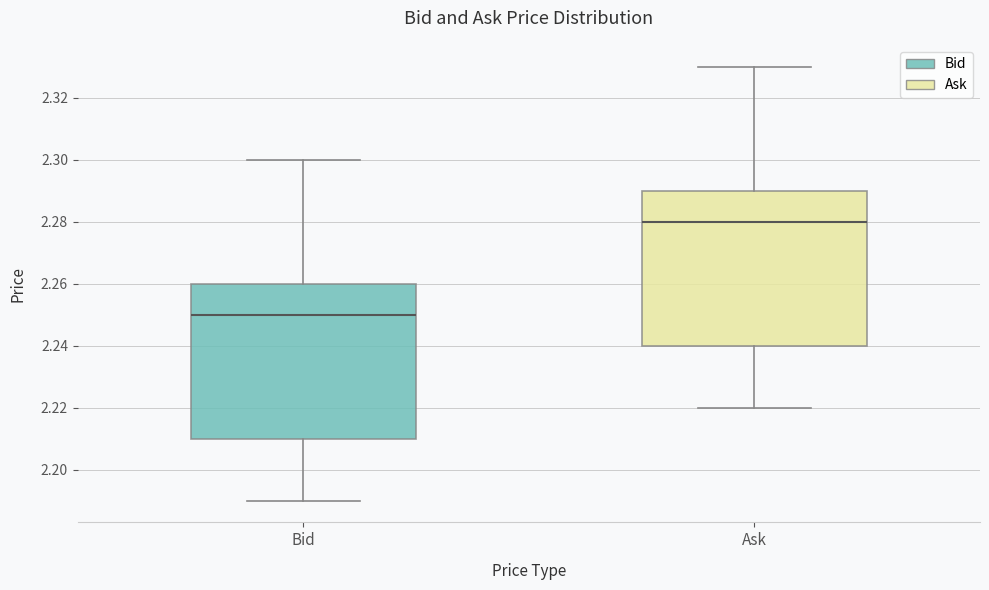

Which box's median line is the lowest?

Bid